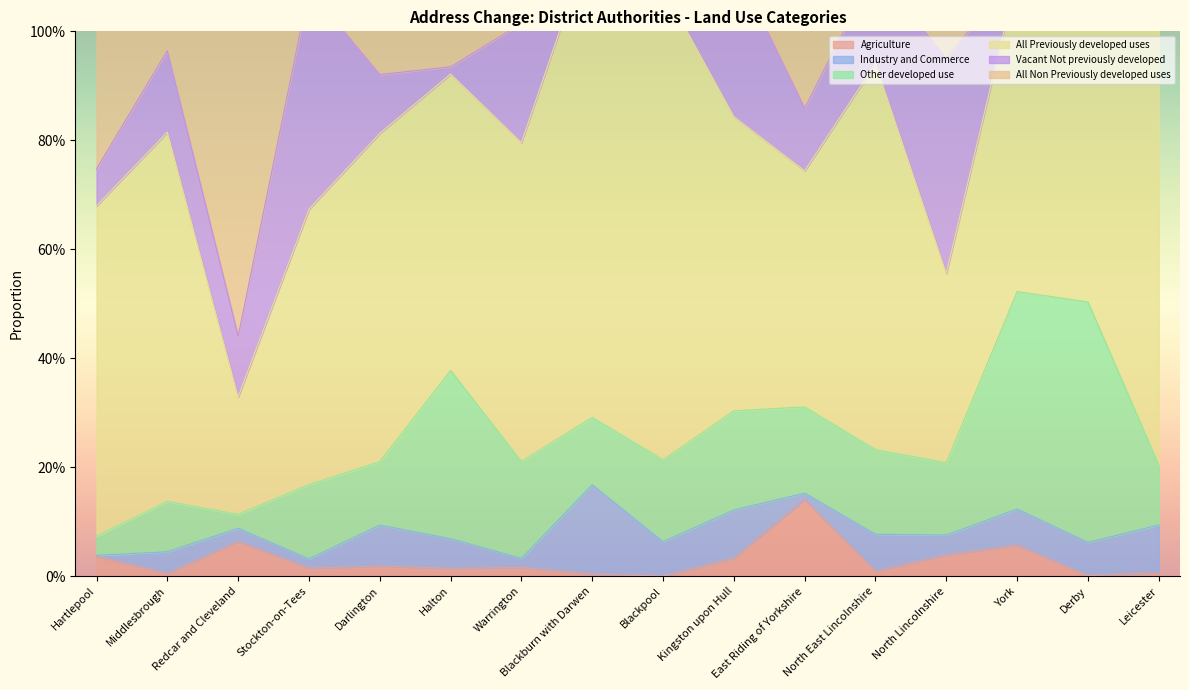

The Industry and Commerce series shows 0.1 at Halton. True or false?

True